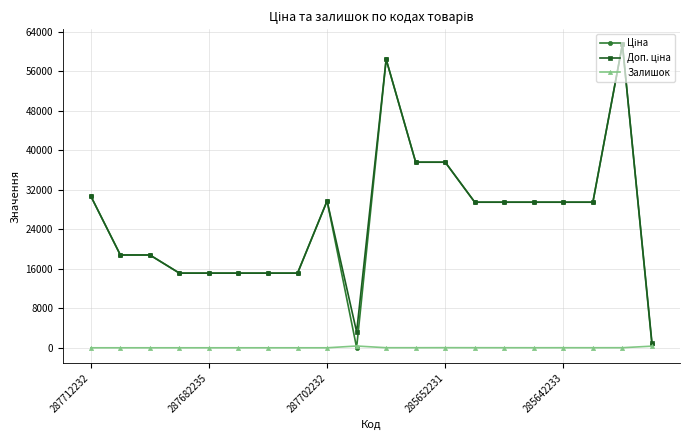

At how many categories does at least one series exceed 11627?

18